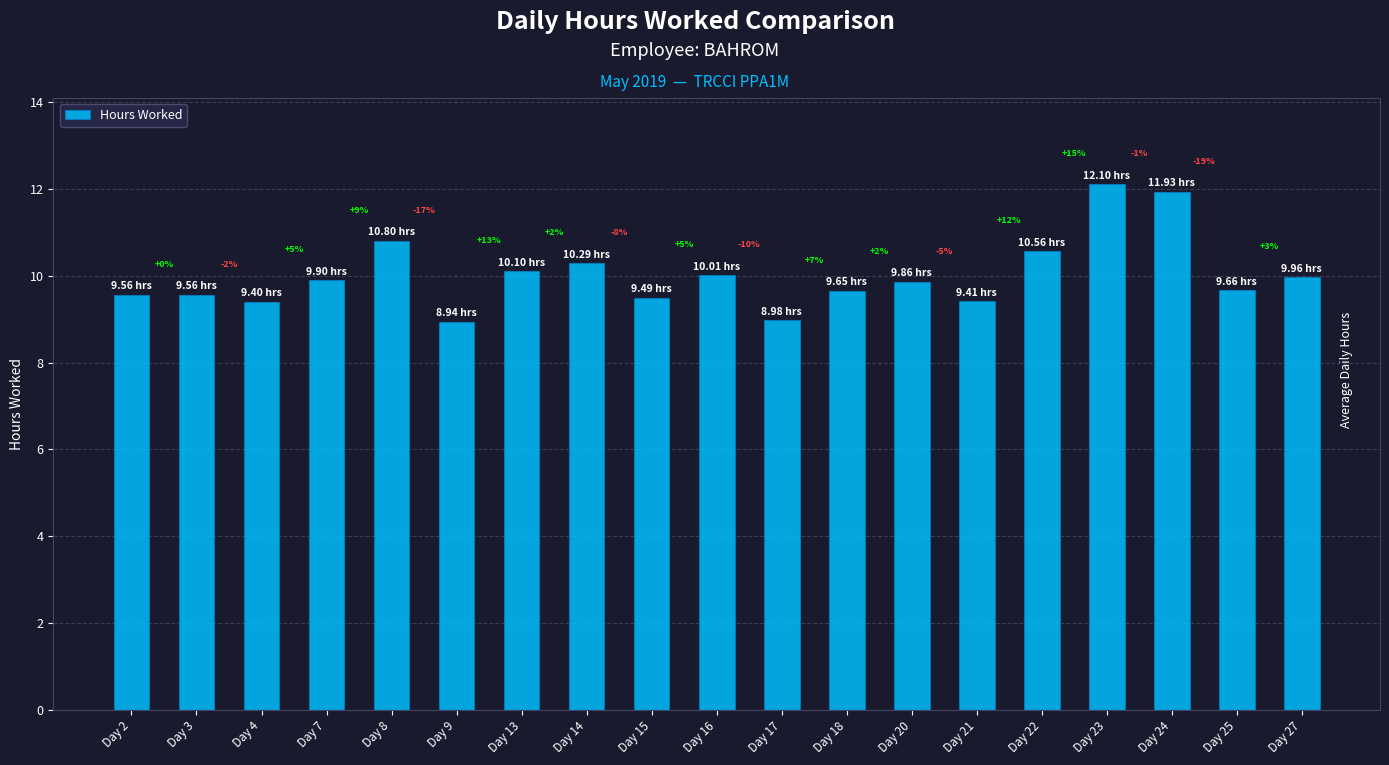

Read the value at Day 9.

8.9